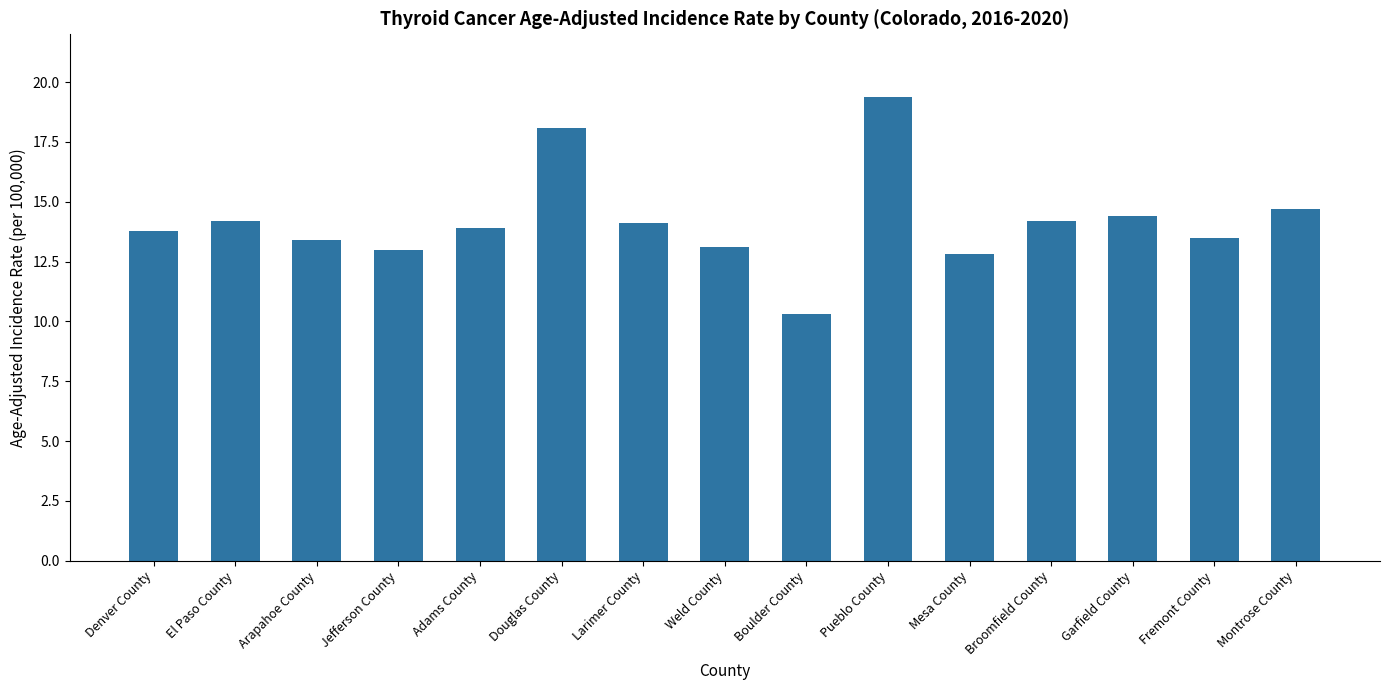

What is the change in value from Jefferson County to Montrose County?

+1.7